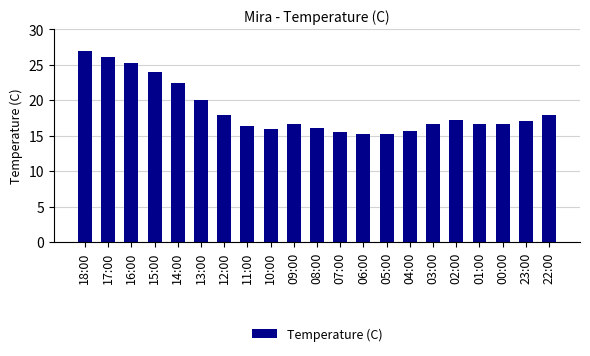

What is the difference between the maximum and minimum values?

11.7